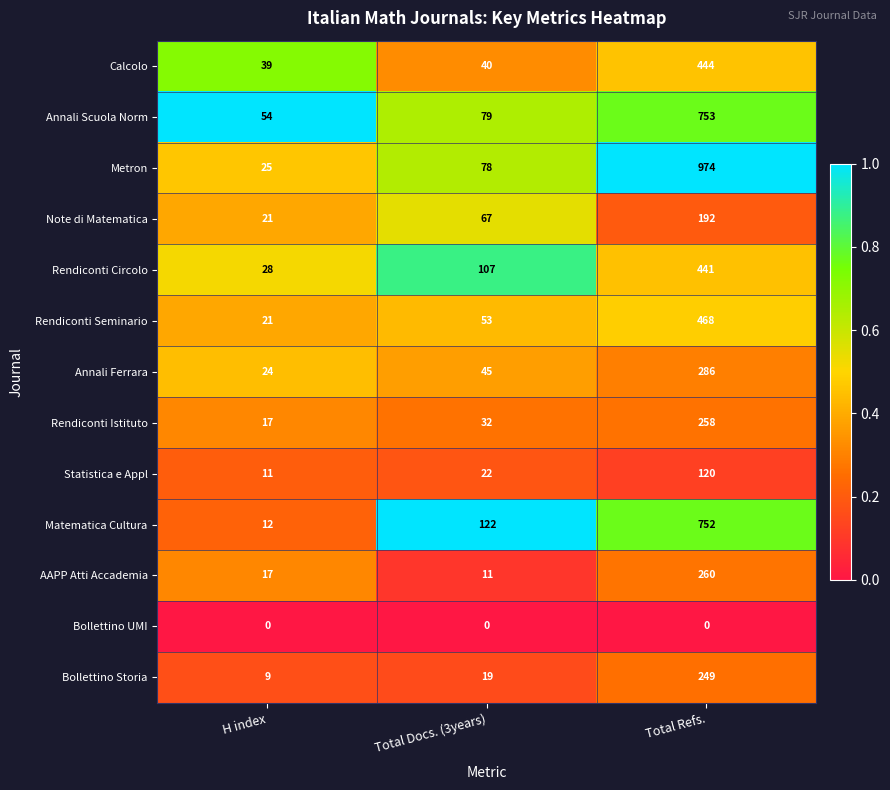

Which series changed the most between H index and Total Refs.?

Metron